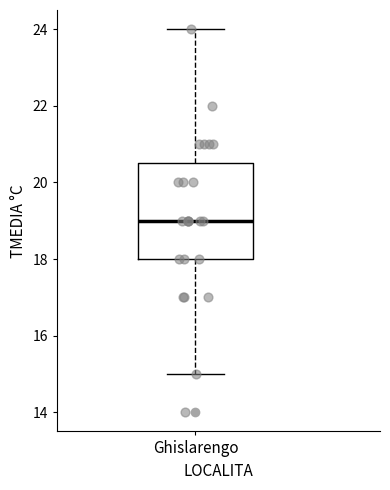

Read this box plot against the y-axis: the position of the median line, the range covered by the box, and the ends of both whiskers. The values are not printed on the chart, so give them approximately, as read against the axis.

median 19.0, box 18.0 to 20.6, whiskers 15.0 to 24.0